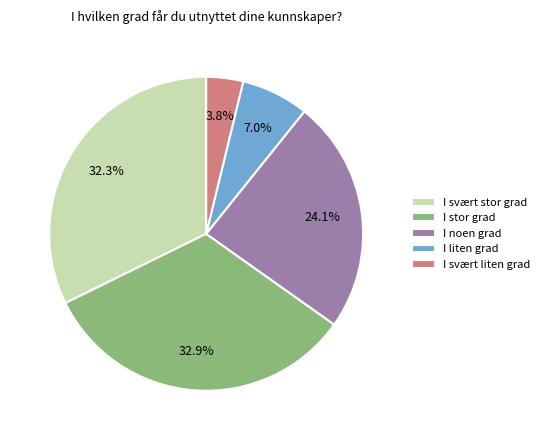

To the nearest percent, what is the average slice percentage?

20%